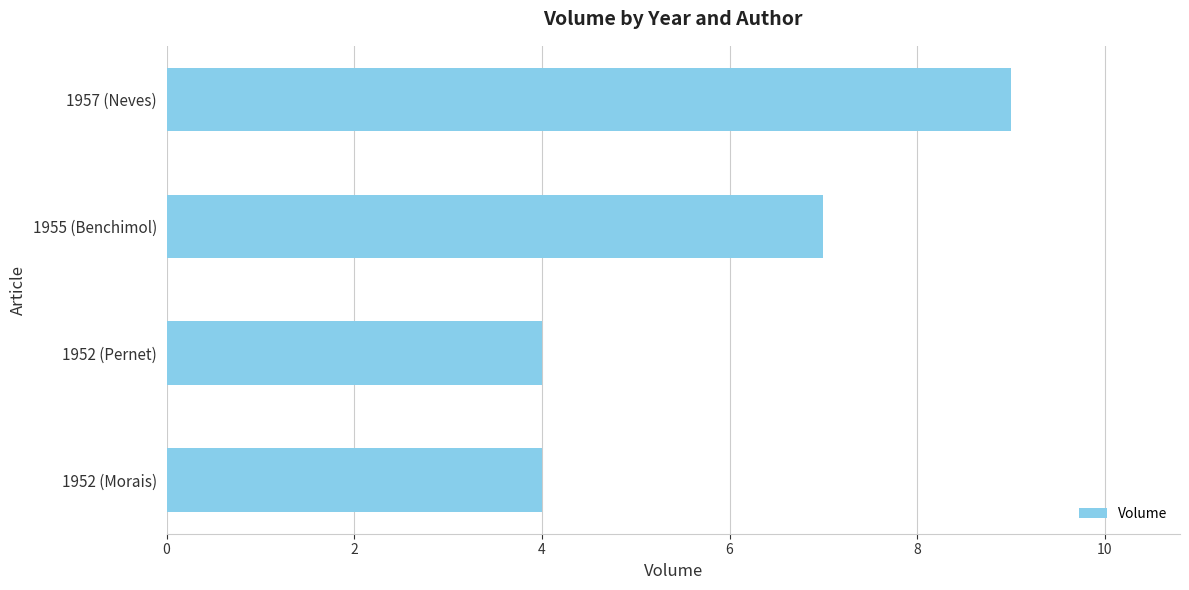

Reading top to bottom, what are all the values shown in this chart?

1957 (Neves)=9	1955 (Benchimol)=7	1952 (Pernet)=4	1952 (Morais)=4